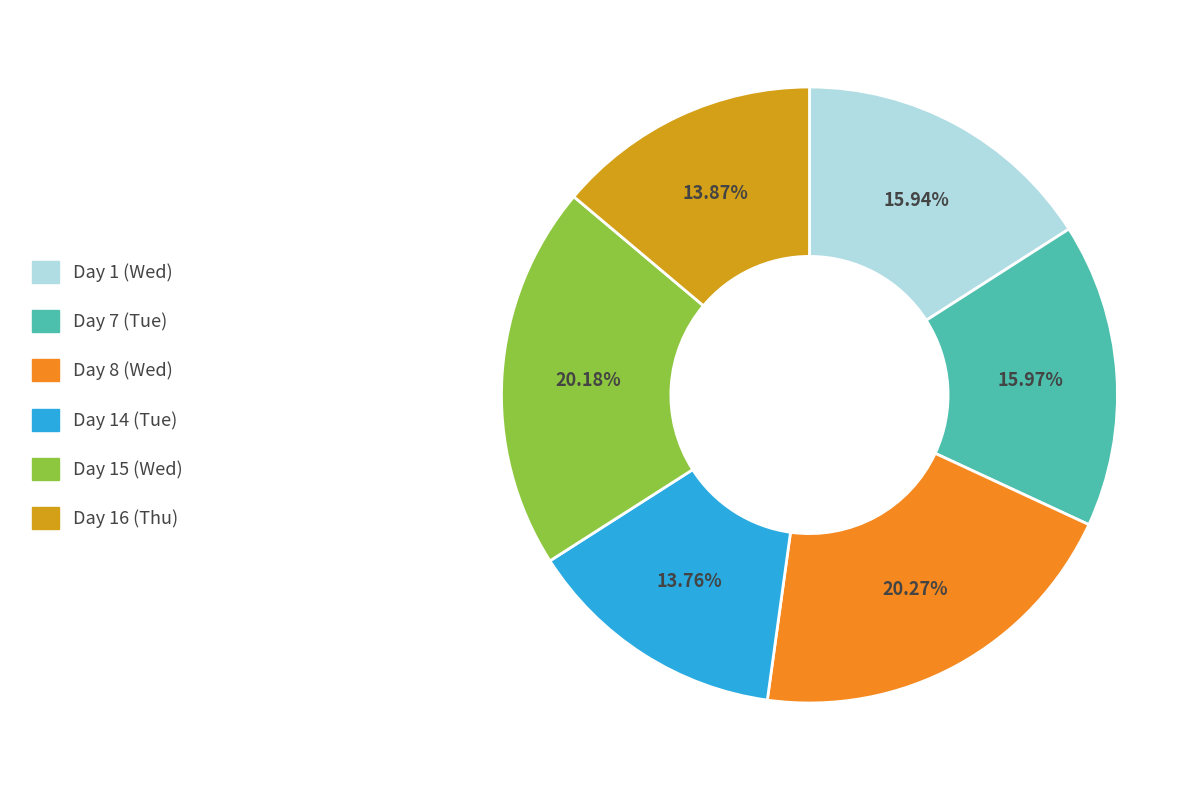

How many slices are in this pie chart?

6